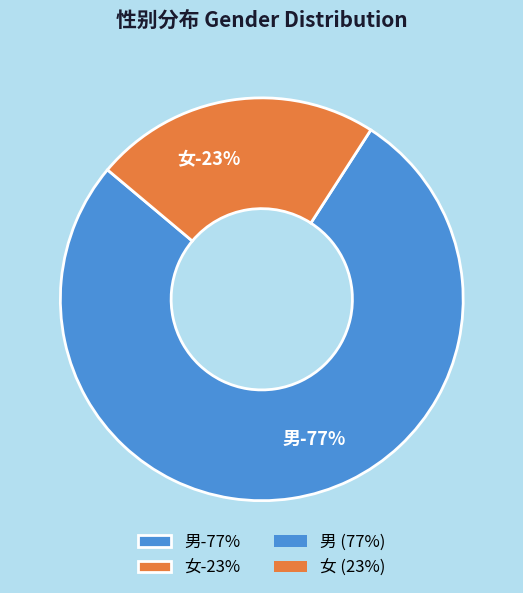

True or false: 女 accounts for 9% of the total.

False